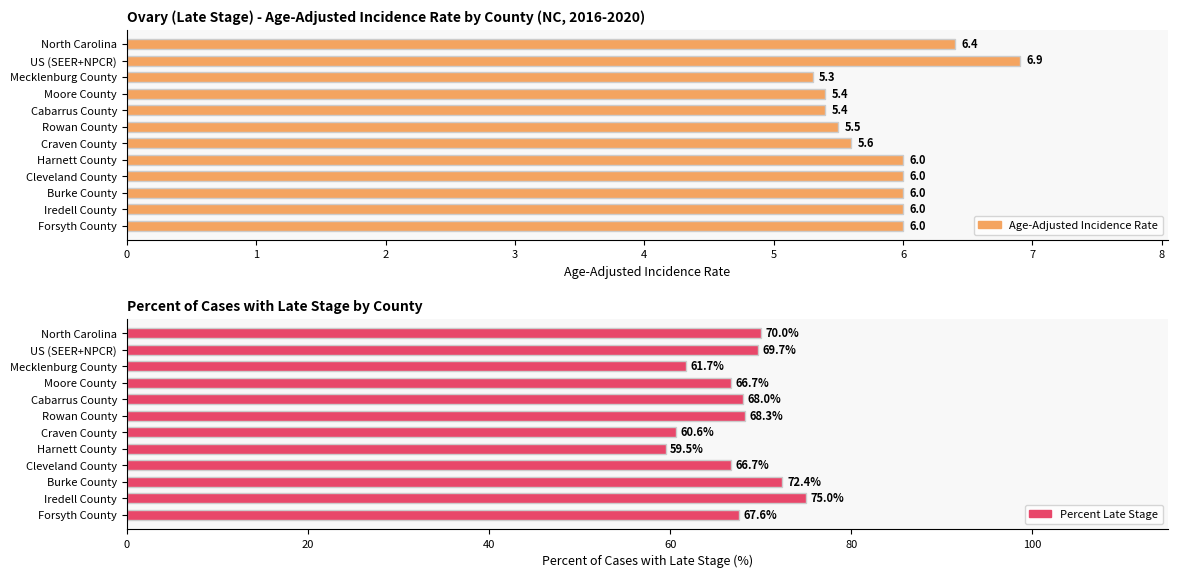

How many groups of bars are there?

12